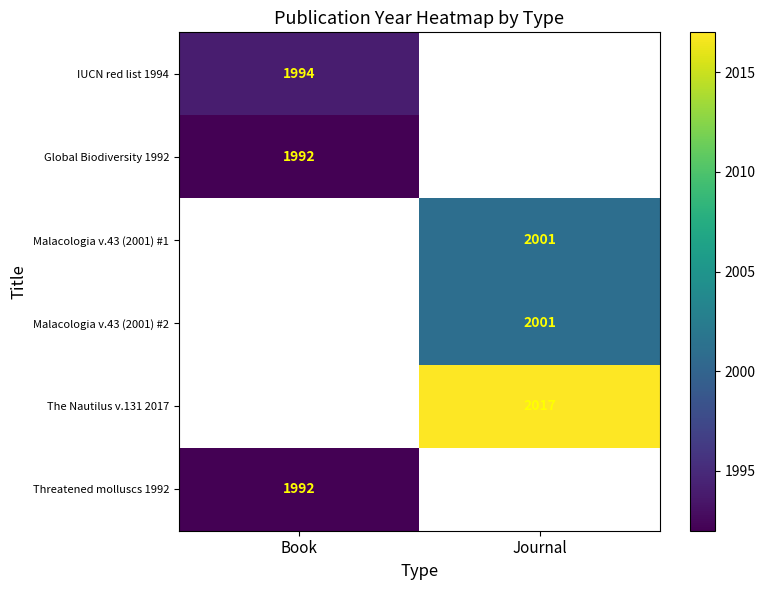

True or false: Global Biodiversity 1992 has a value of 1992 at Book.

True